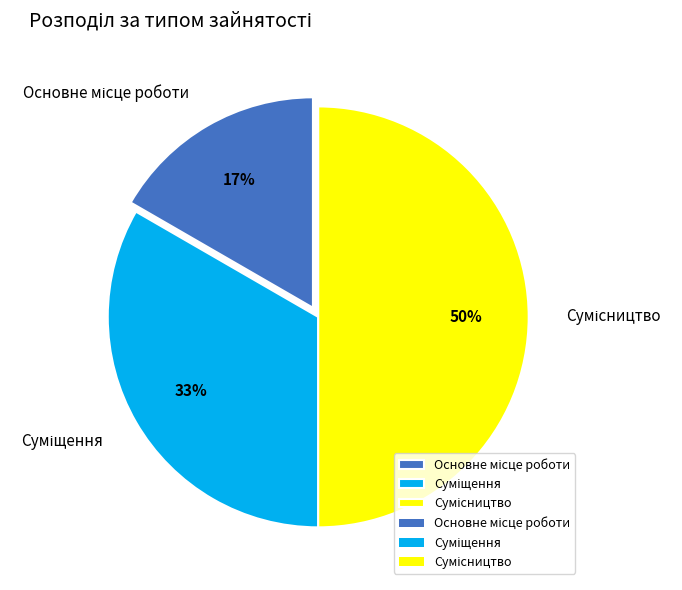

To the nearest percent, what is the average slice percentage?

33%